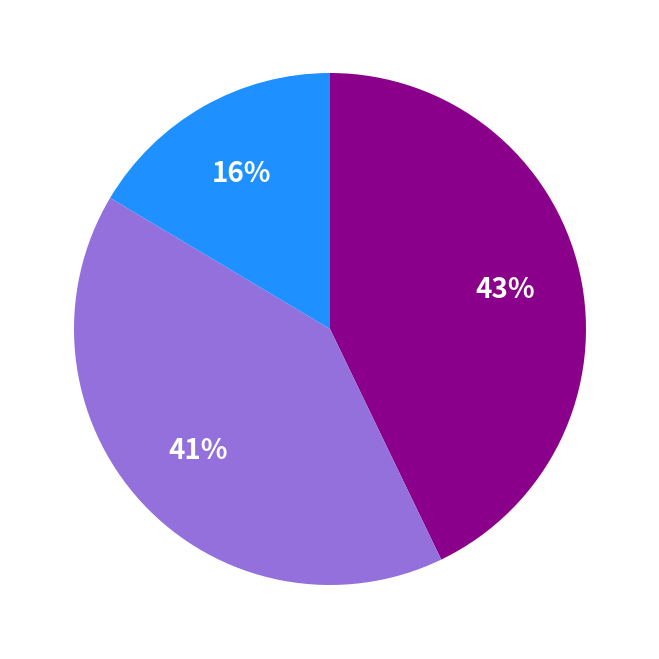

Is there a majority slice in this chart?

No